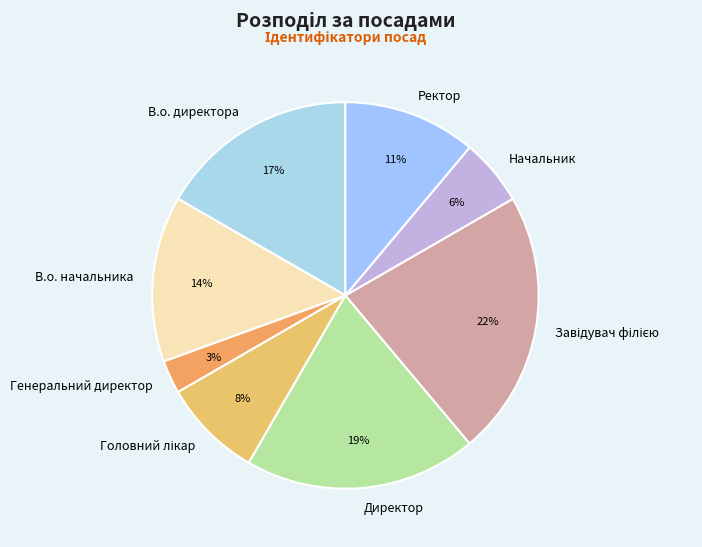

Count the number of slices in the pie.

8